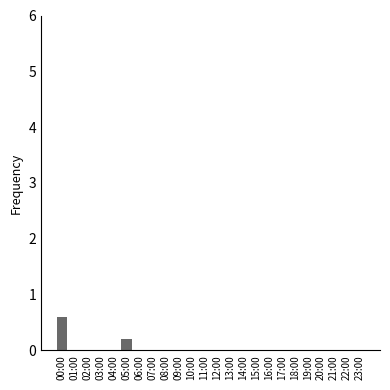

Reading right to left, transcribe all the data shown in this chart.

0.0	0.0	0.0	0.0	0.0	0.0	0.0	0.0	0.0	0.0	0.0	0.0	0.0	0.0	0.0	0.0	0.0	0.0	0.2	0.0	0.0	0.0	0.0	0.6